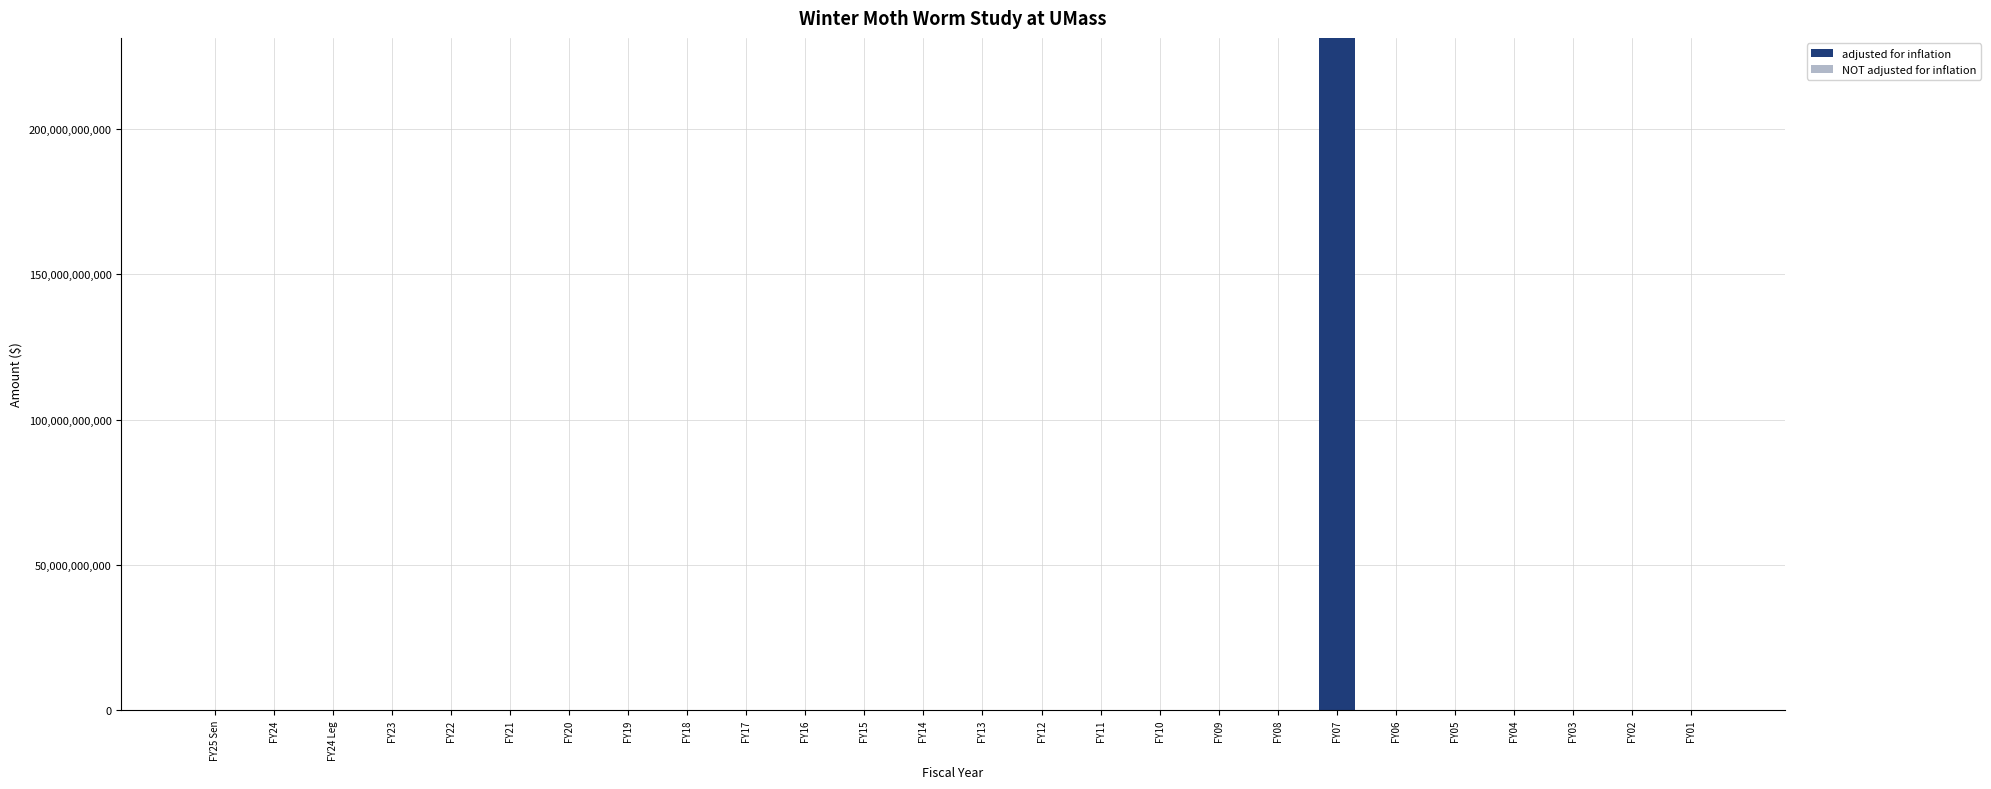

What is the greatest value displayed?

231282150000